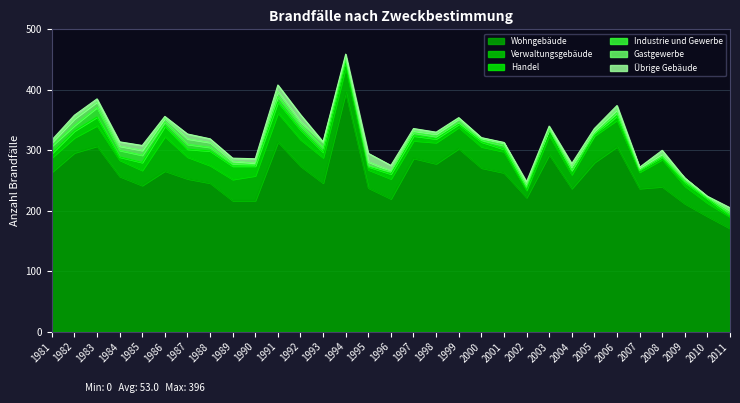

What is the value of the Handel point at the 11th from the left?

18